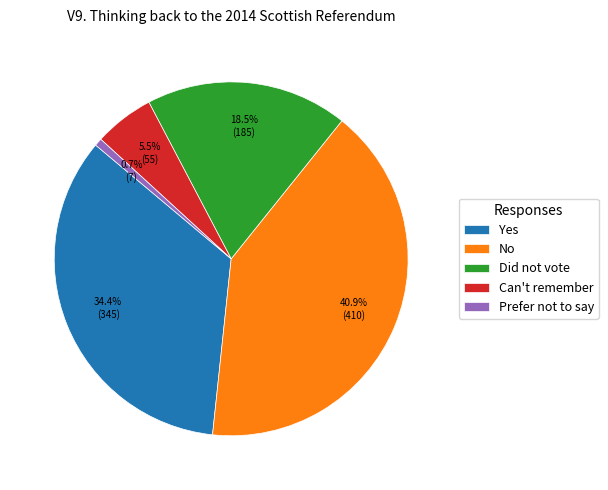

Is it true that Yes is 43% of the pie?

False